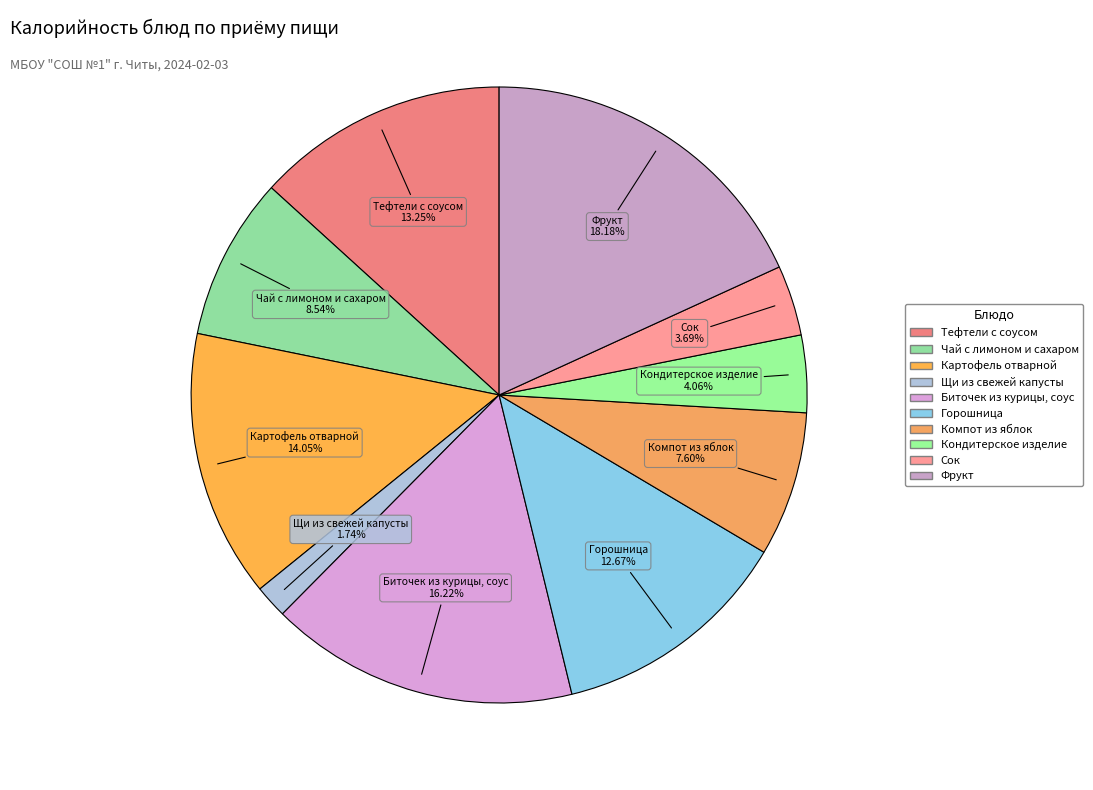

Count the number of slices in the pie.

10